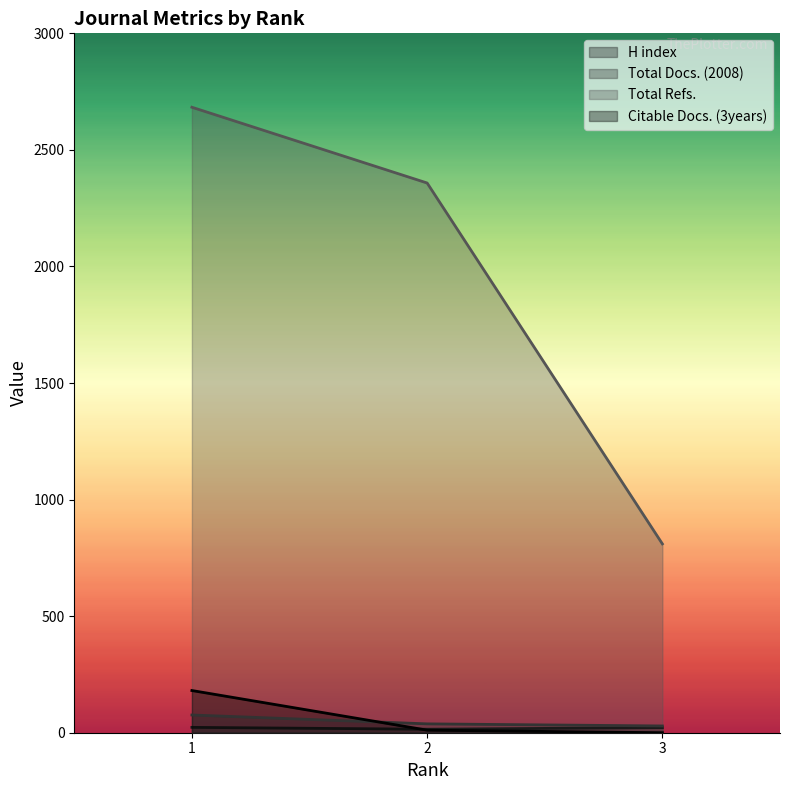

What is the value of the Total Refs. point at the 3rd from the left?

810